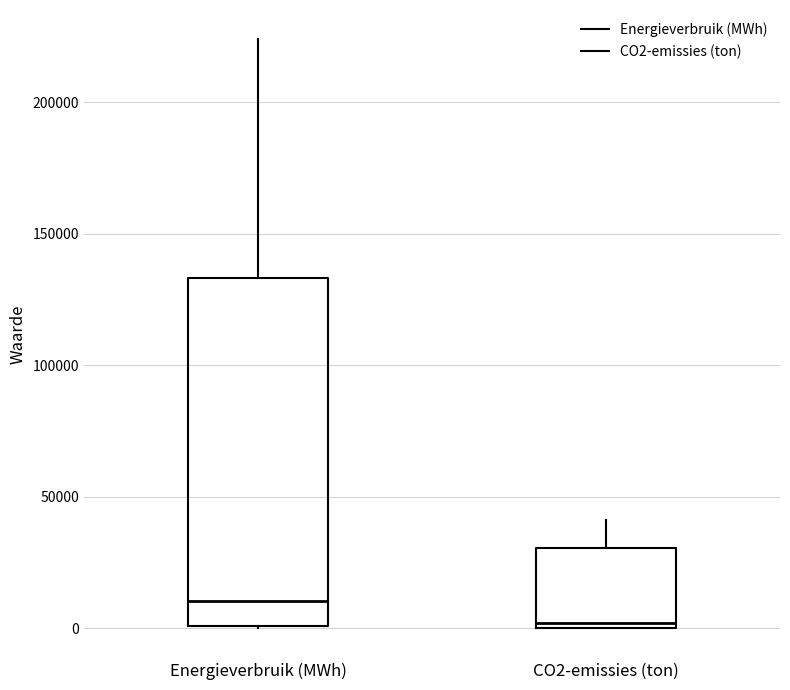

Comparing the boxes themselves (not the whiskers), which one is the tallest?

Energieverbruik (MWh)